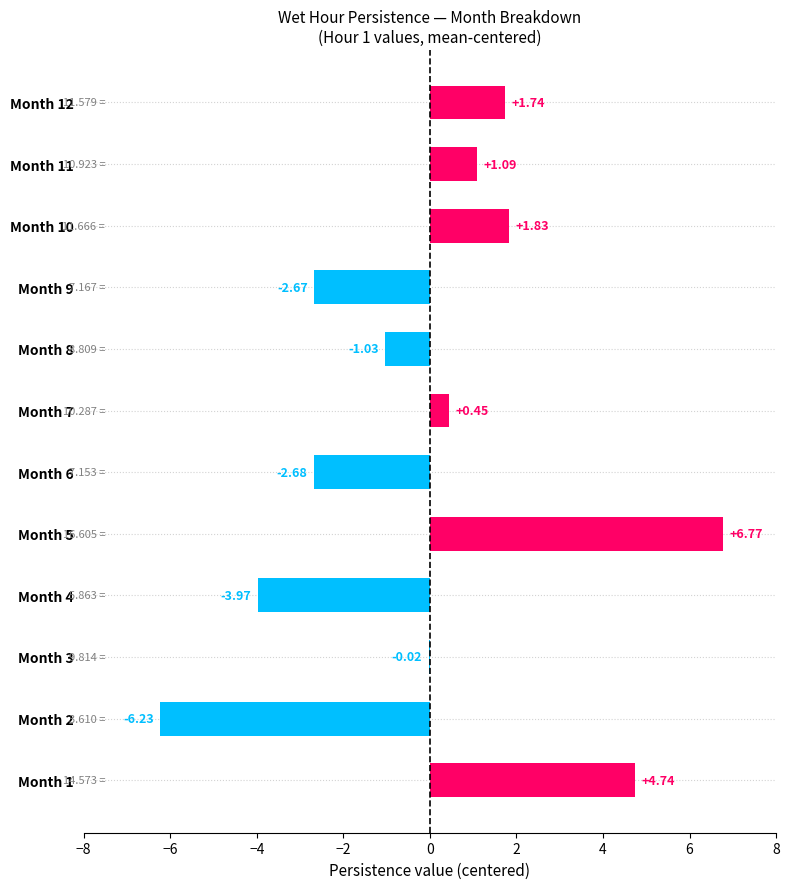

Between Month 12 and Month 5, which is larger?

Month 5